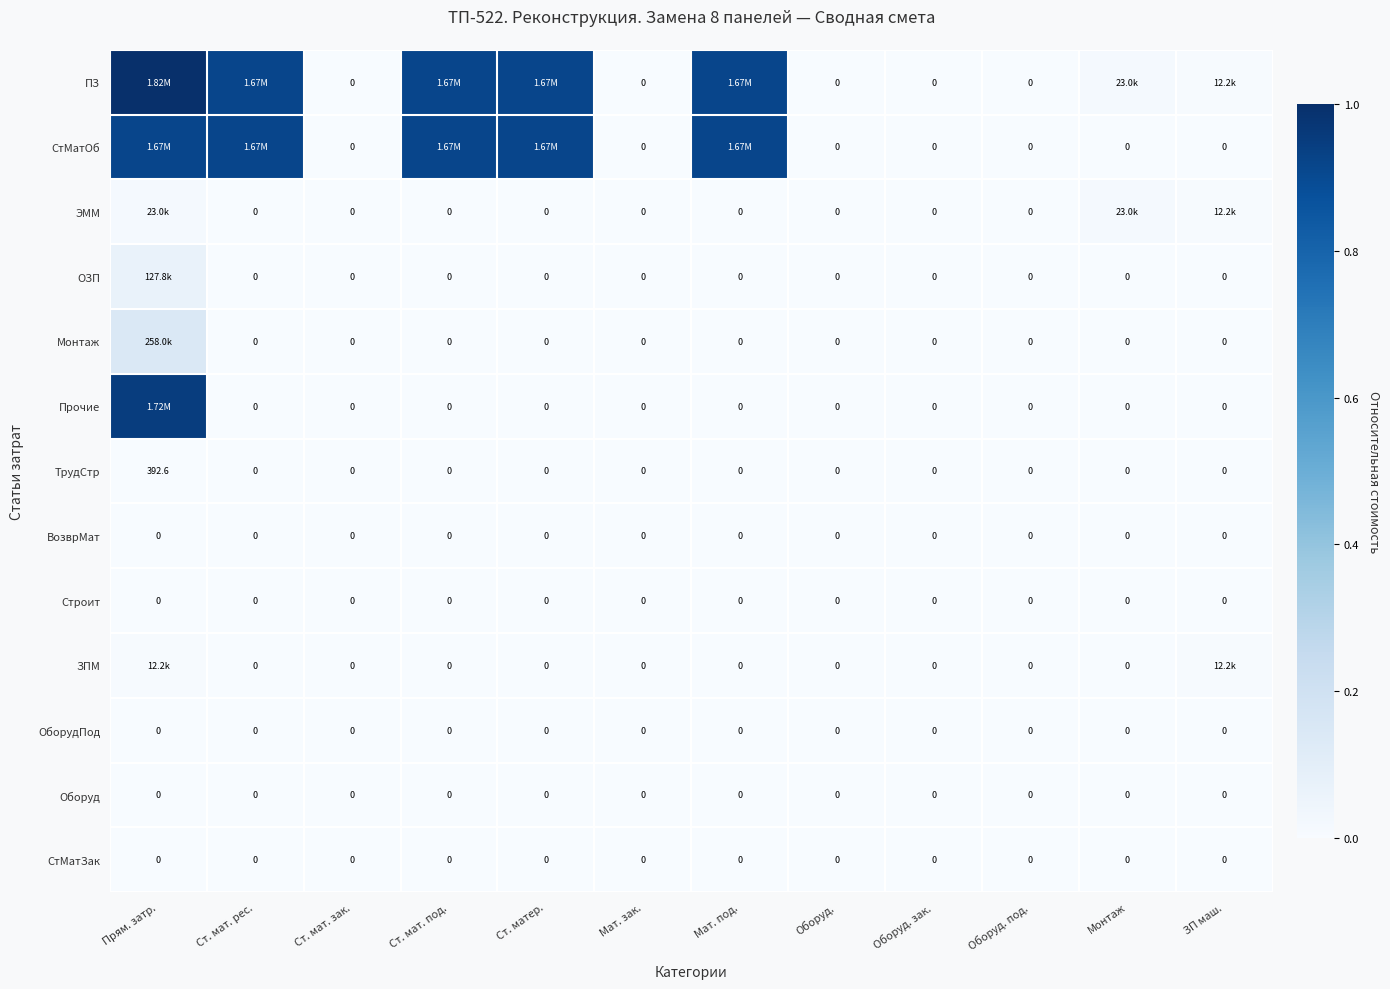

At how many categories does at least one series exceed 0?

7